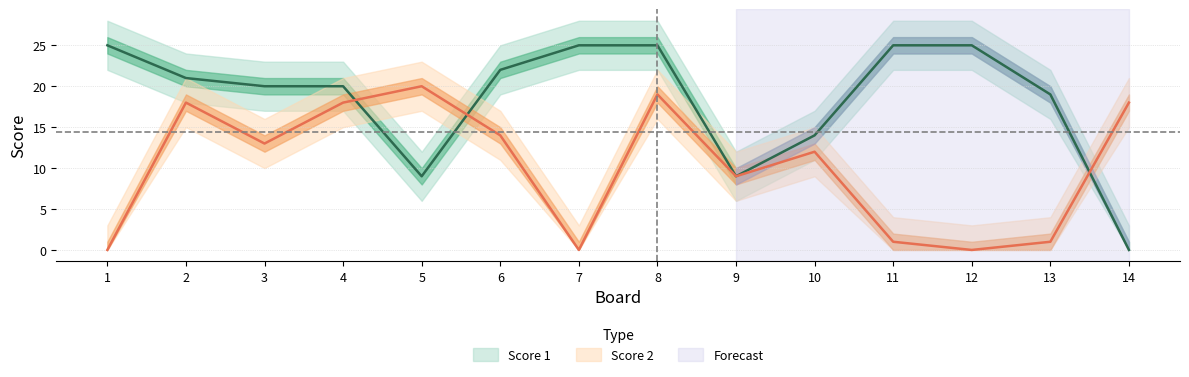

At how many categories does at least one series exceed 15?

12